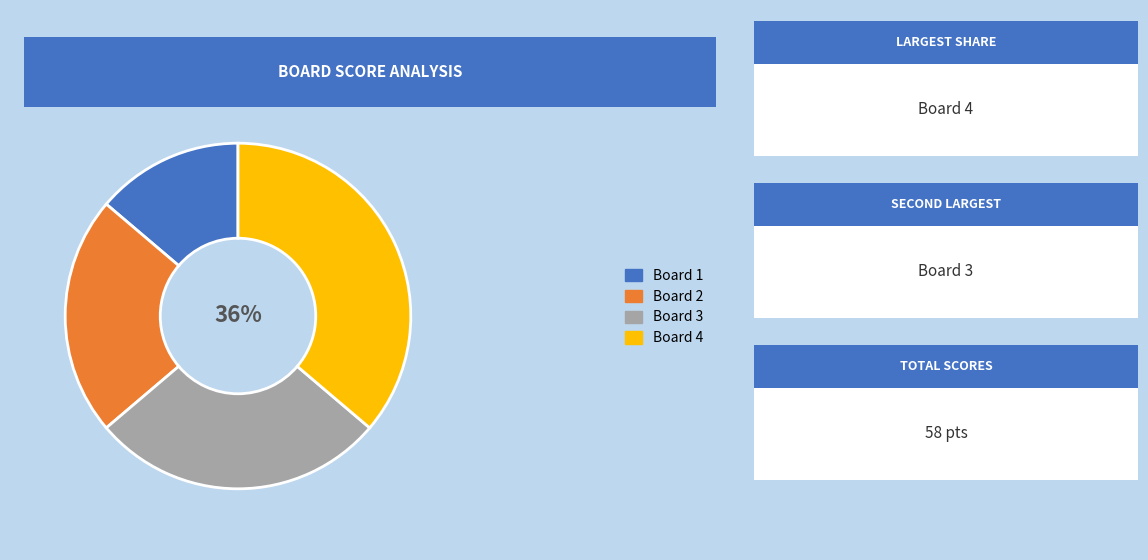

To the nearest percent, what is the difference between the largest and smallest slice percentages?

22%